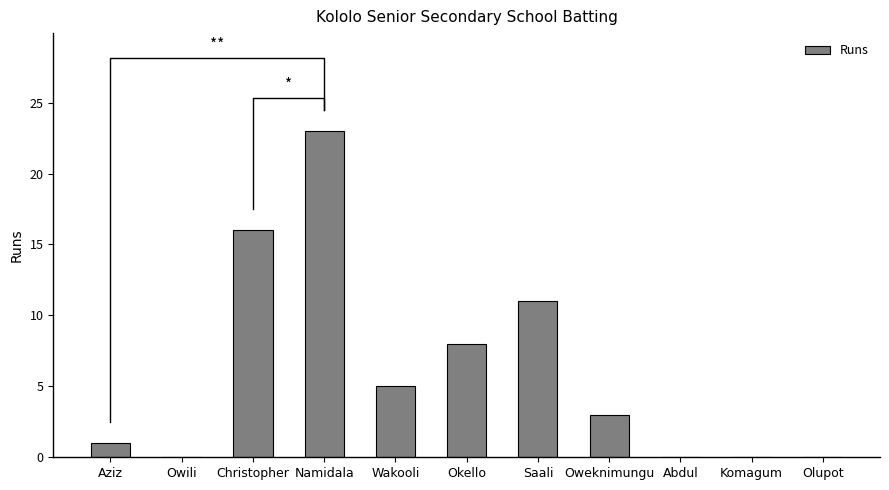

Reading left to right, list all the values displayed in this chart.

1	0	16	23	5	8	11	3	0	0	0